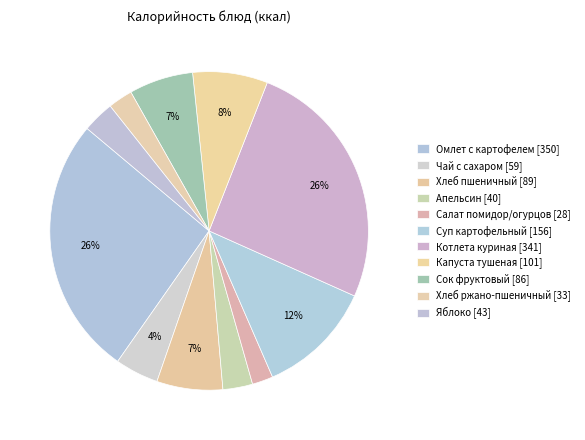

Count the number of slices in the pie.

11